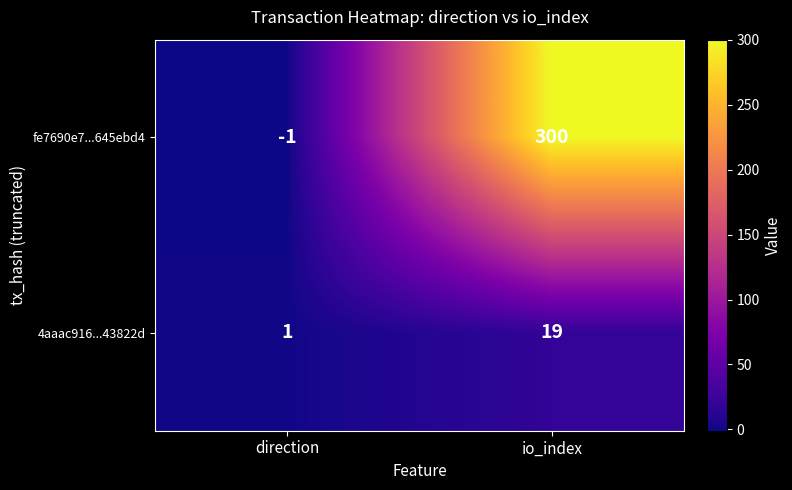

At which label is 4aaac916...43822d closest to 10?

direction